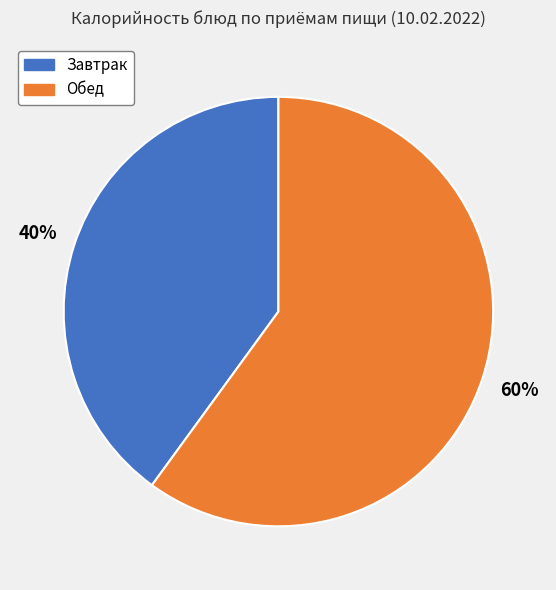

To the nearest percent, what is the combined percentage of Обед and Завтрак?

100%